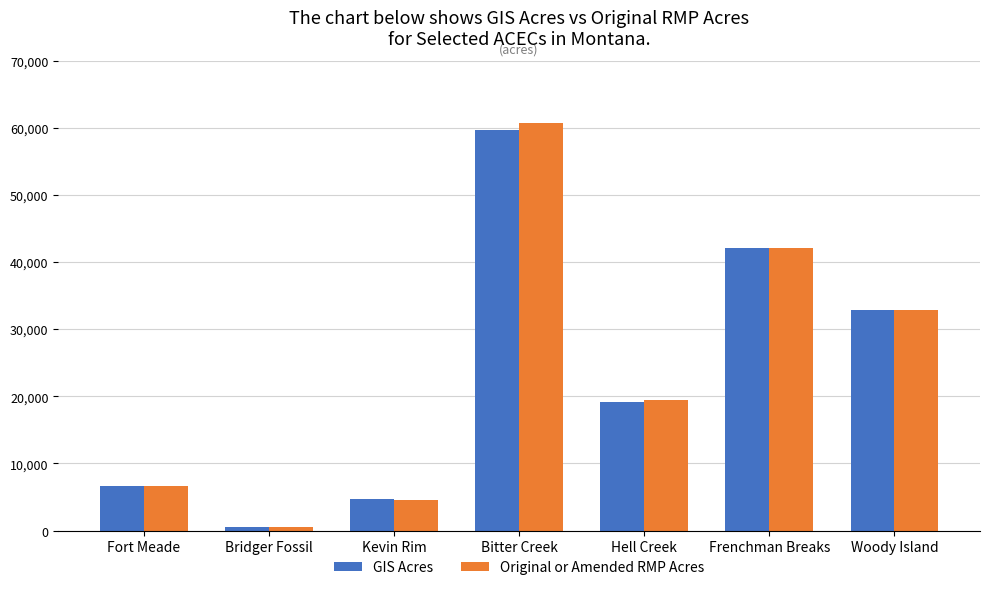

Which series changed the most between Fort Meade and Hell Creek?

Original or Amended RMP Acres